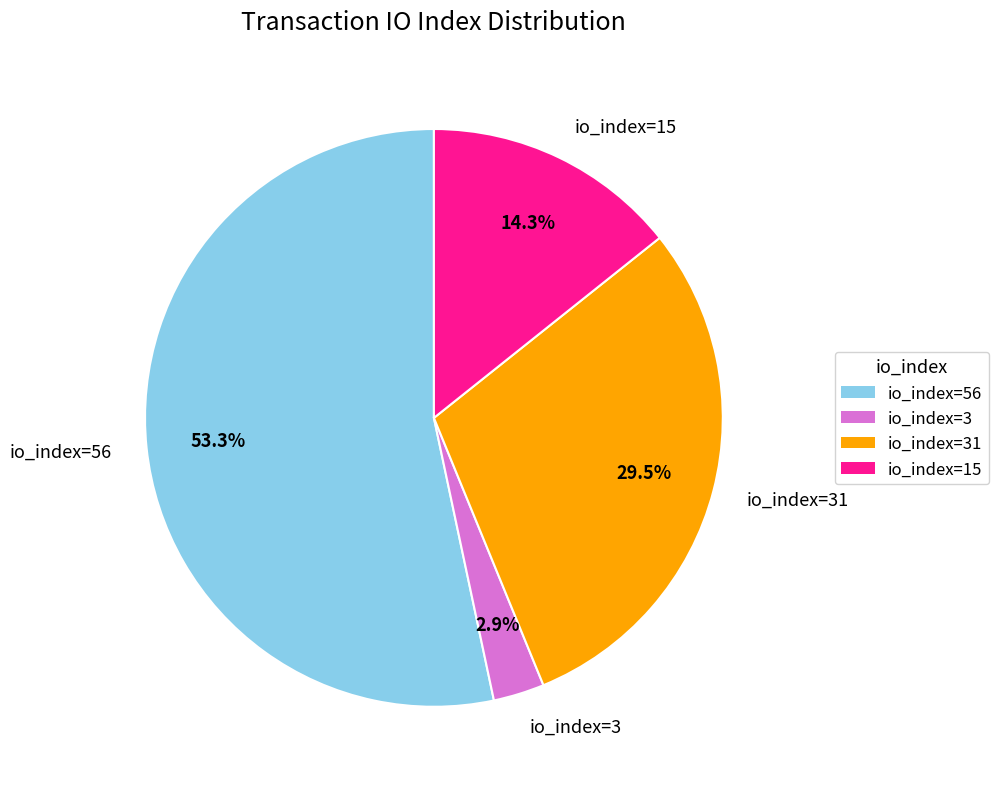

What is the ratio of the value at io_index=31 to the value at io_index=56?

0.6